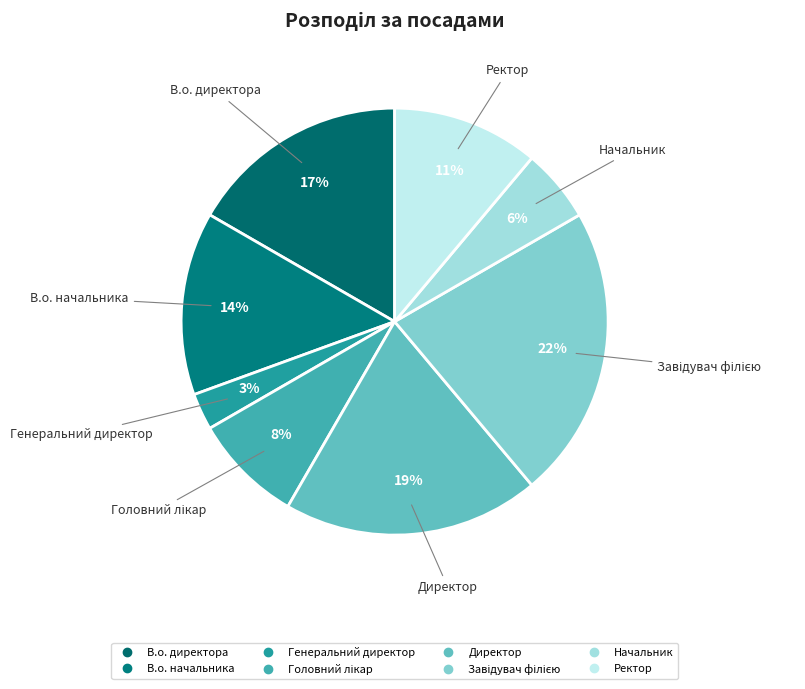

Rank the categories by value from lowest to highest.

Генеральний директор, Начальник, Головний лікар, Ректор, В.о. начальника, В.о. директора, Директор, Завідувач філією